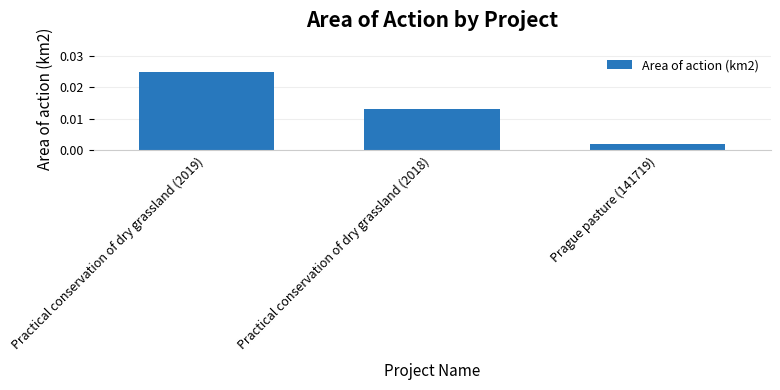

What is the label of the 3rd bar from the right?

Practical conservation of dry grassland (2019)